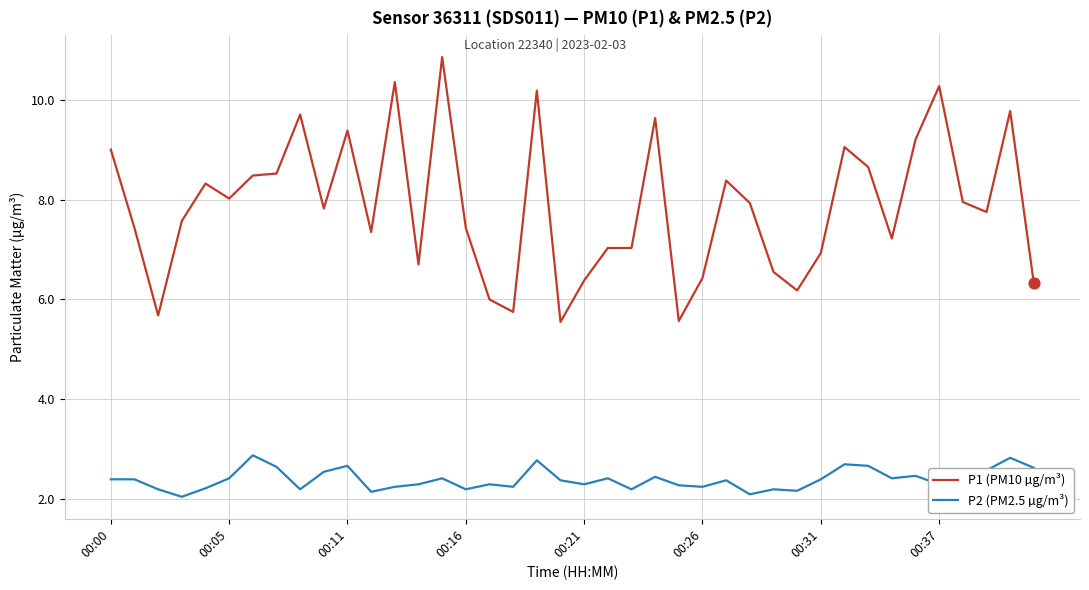

Which series has the largest total across all categories?

P1 (PM10 µg/m³)